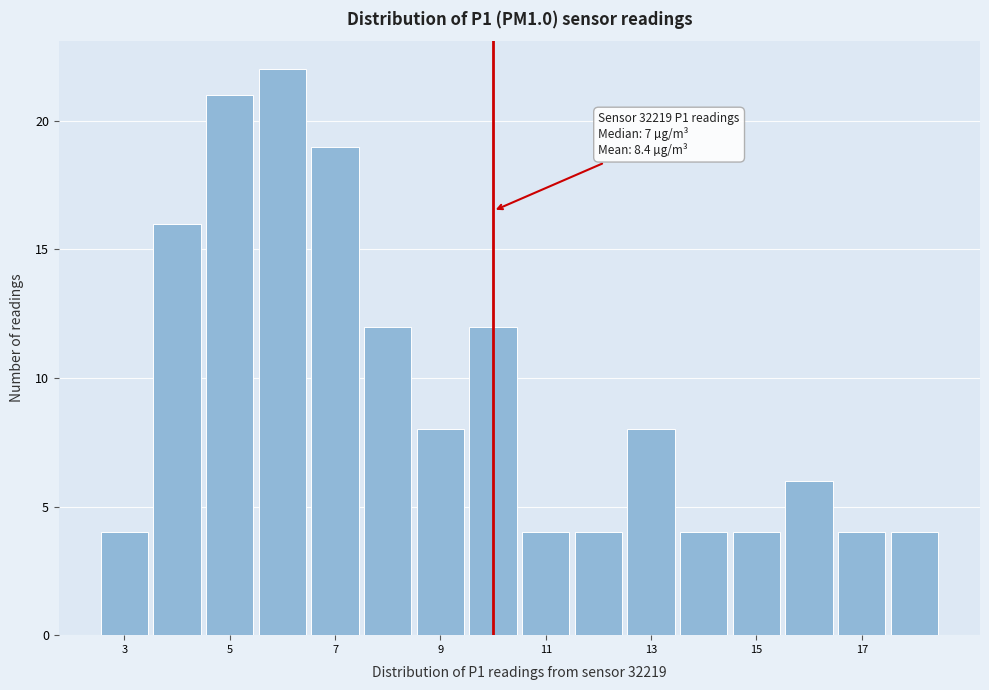

Over which range of the x-axis is the bar tallest?

5.5 to 6.5